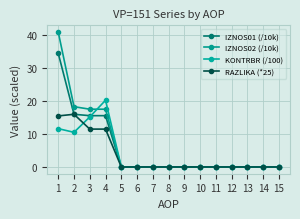

How many series are shown in this chart?

4